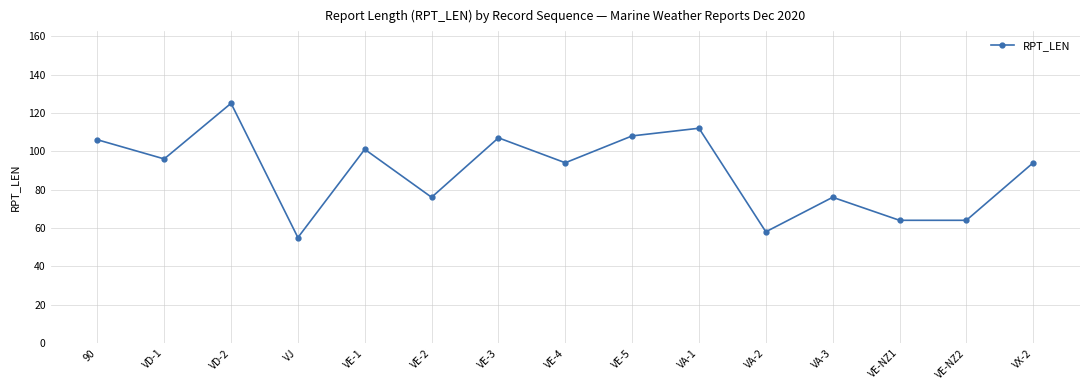

Is it true that the value at VA-3 is 76?

True